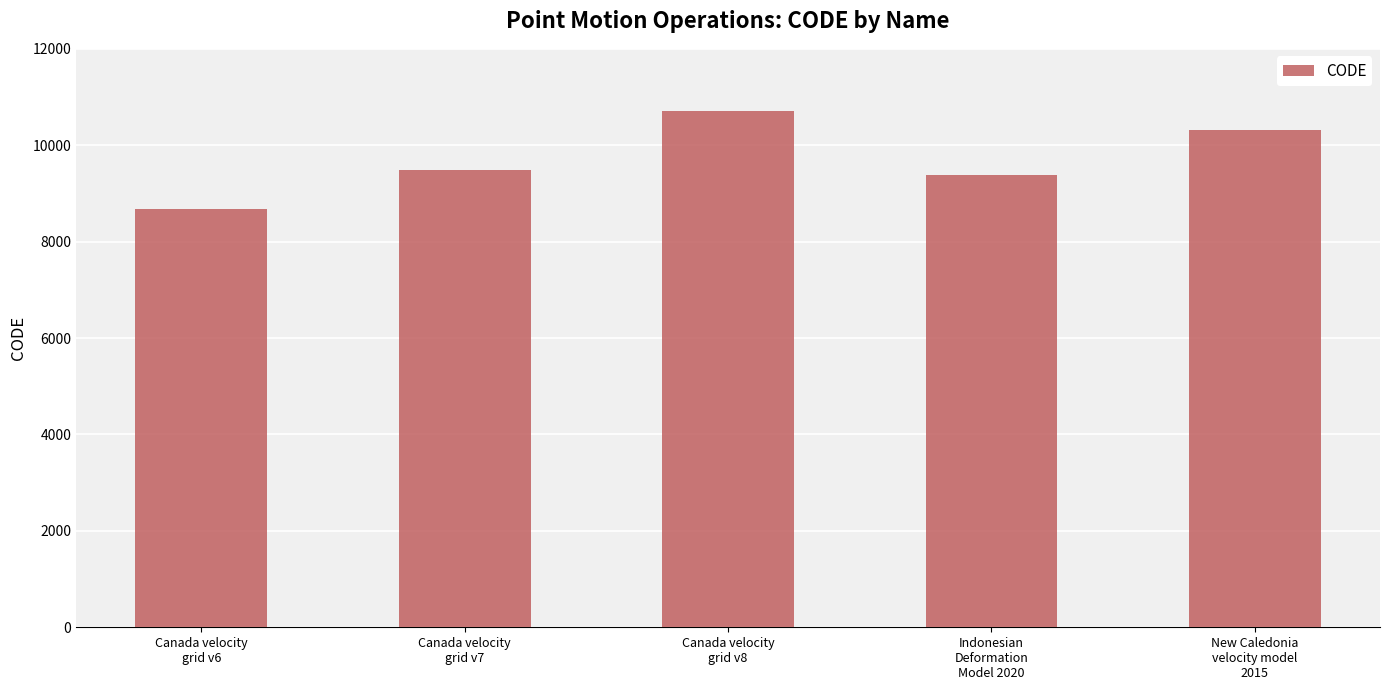

What is the greatest value displayed?

10707